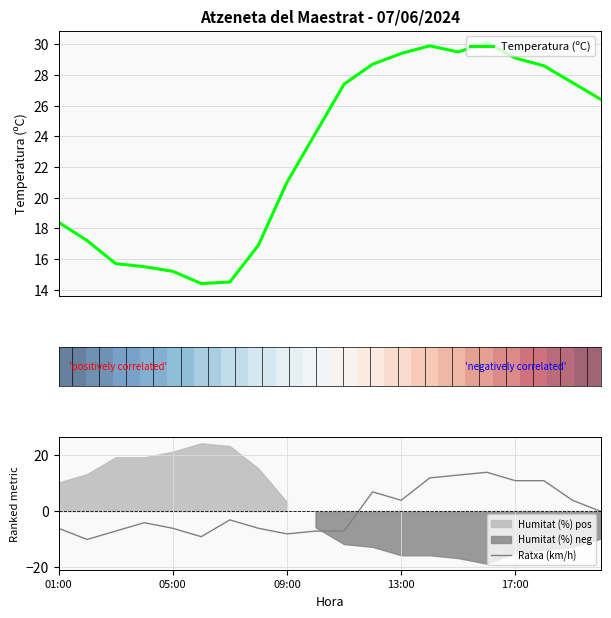

The Ratxa (km/h) series shows 6.1 at 13:00. True or false?

False